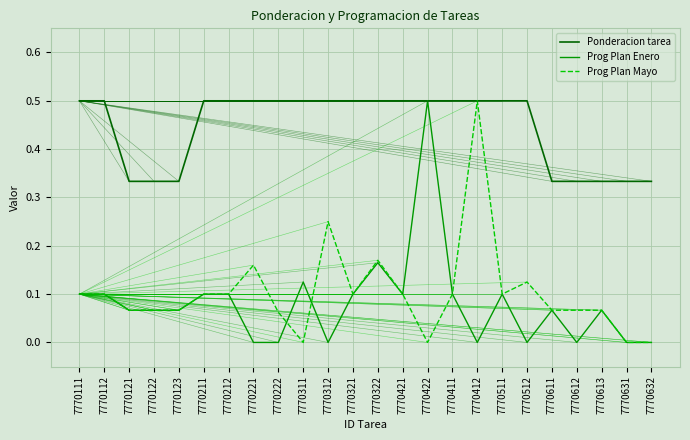

What position from the left is 7770123?

5